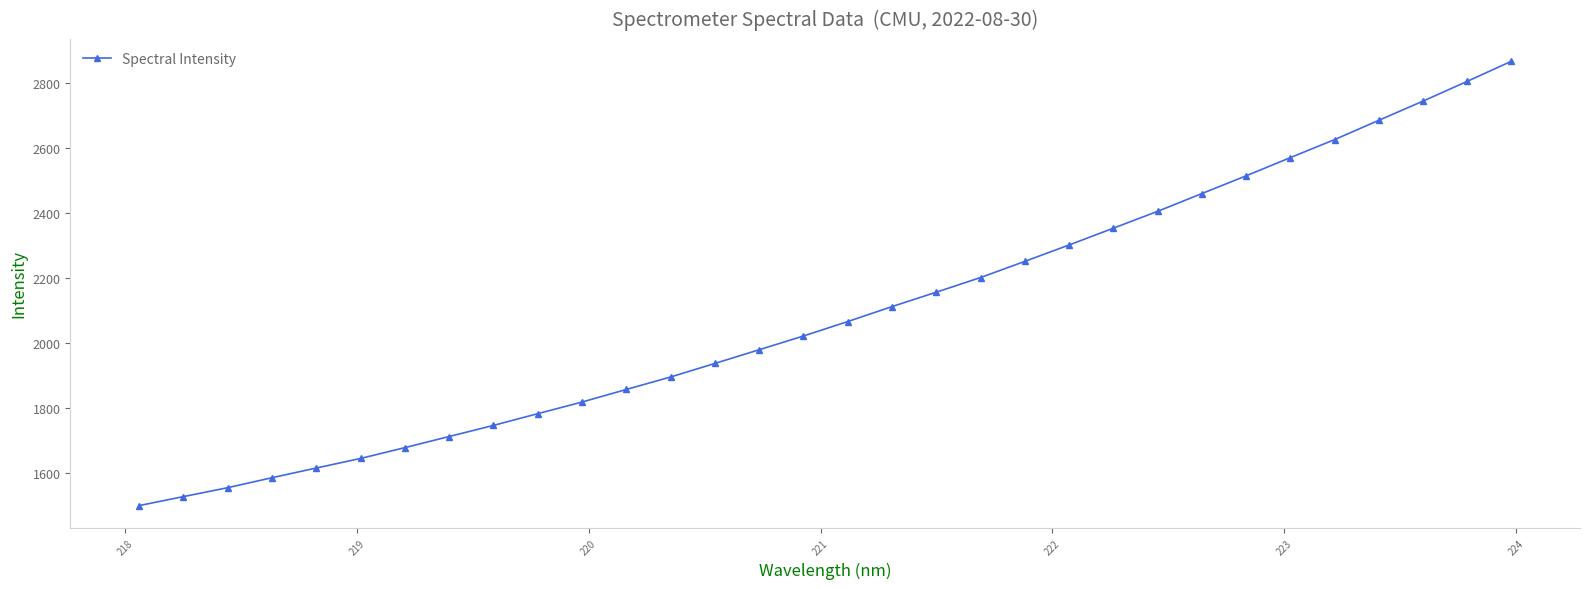

True or false: there are more than 0 points higher than both neighbors.

False